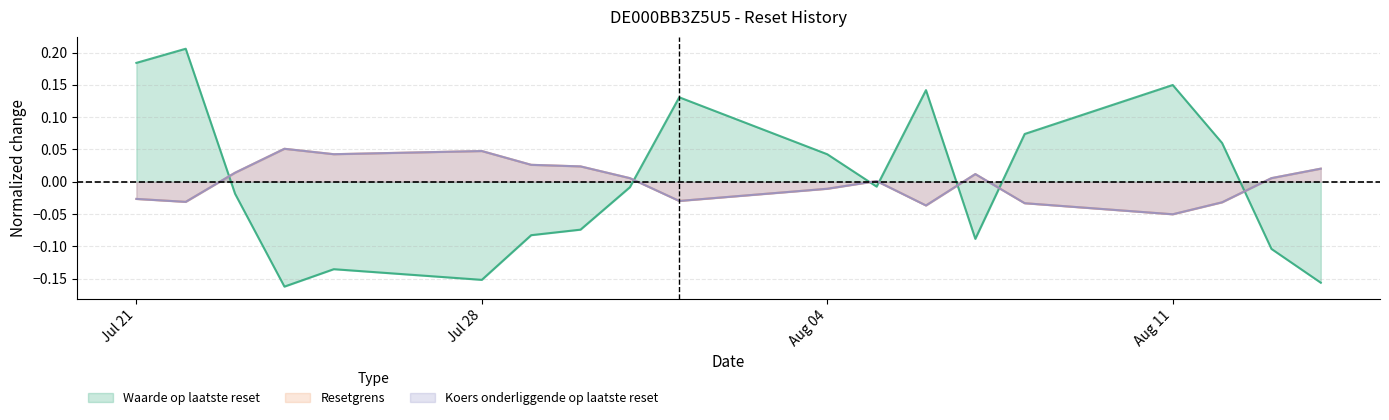

Does the chart display data point markers on the line(s)?

No